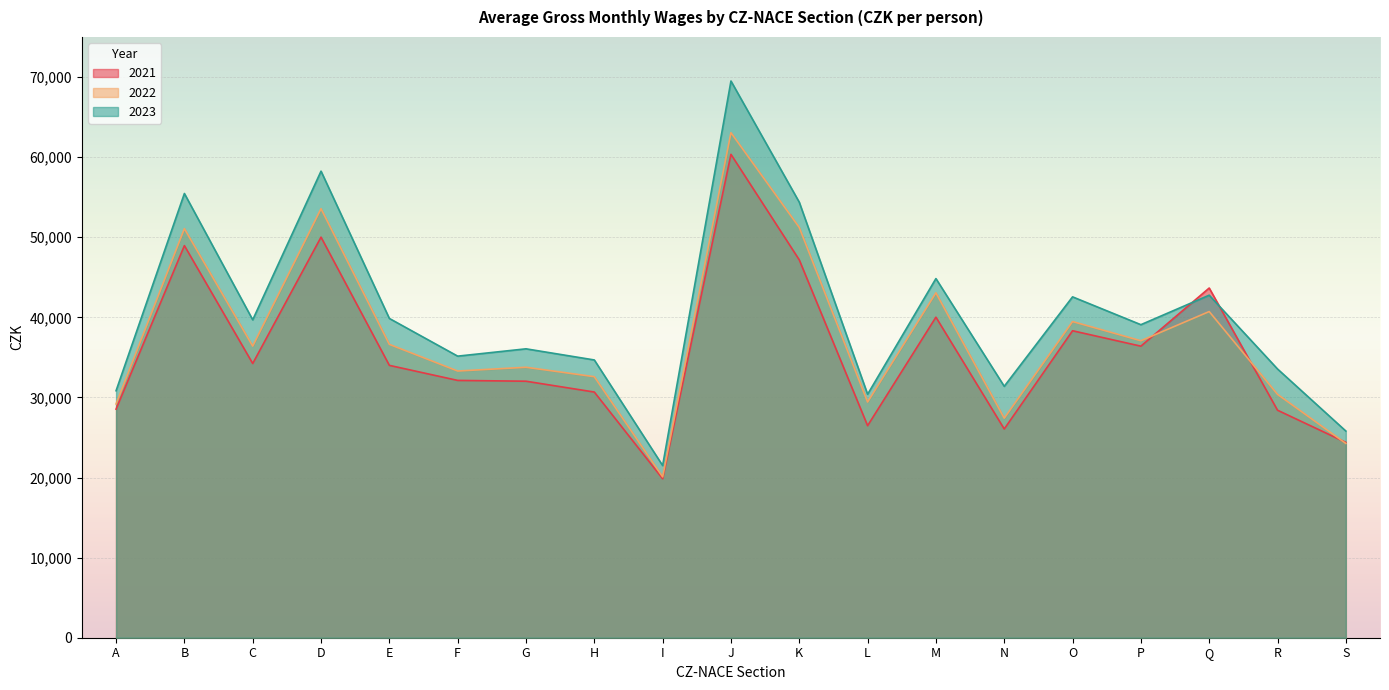

True or false: 2022 and 2023 intersect in this chart.

False